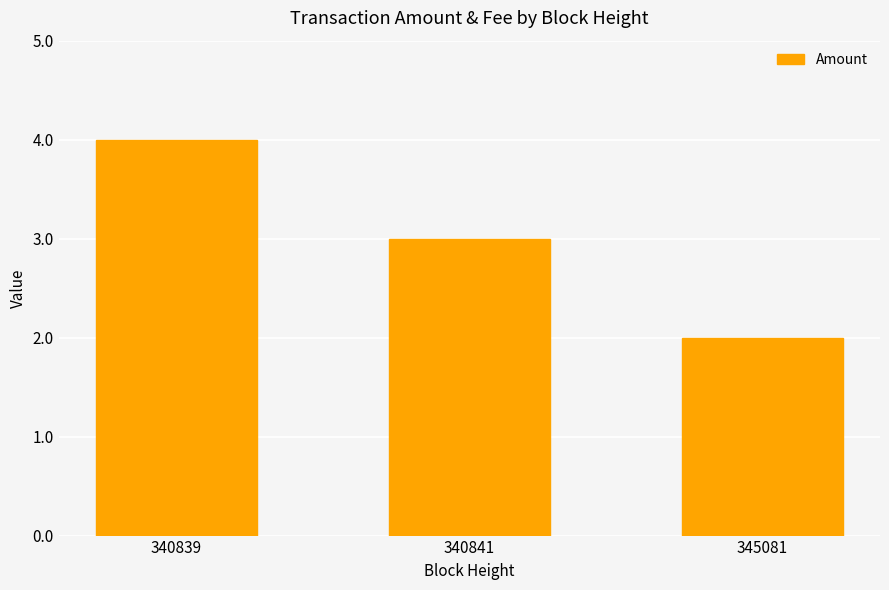

Reading left to right, what are all the values shown in this chart?

340839=4	340841=3	345081=2